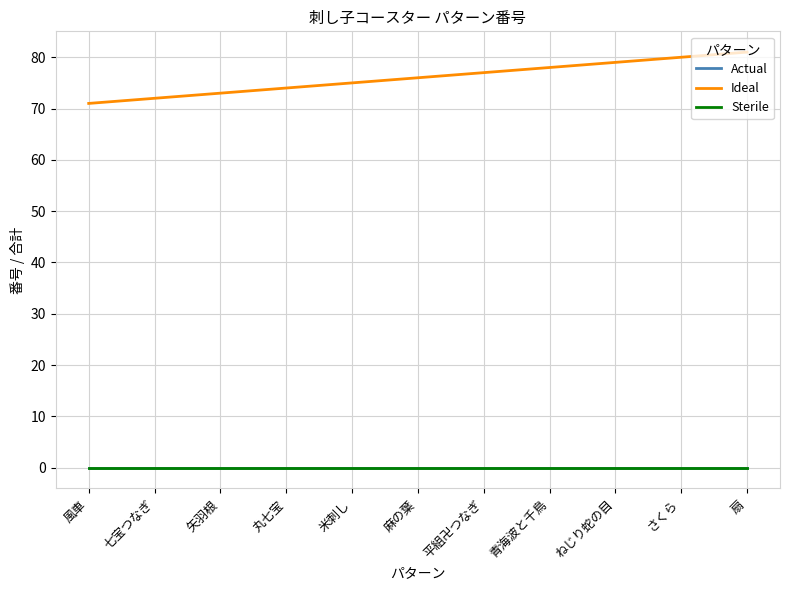

Is it true that Ideal equals 120 at さくら?

False